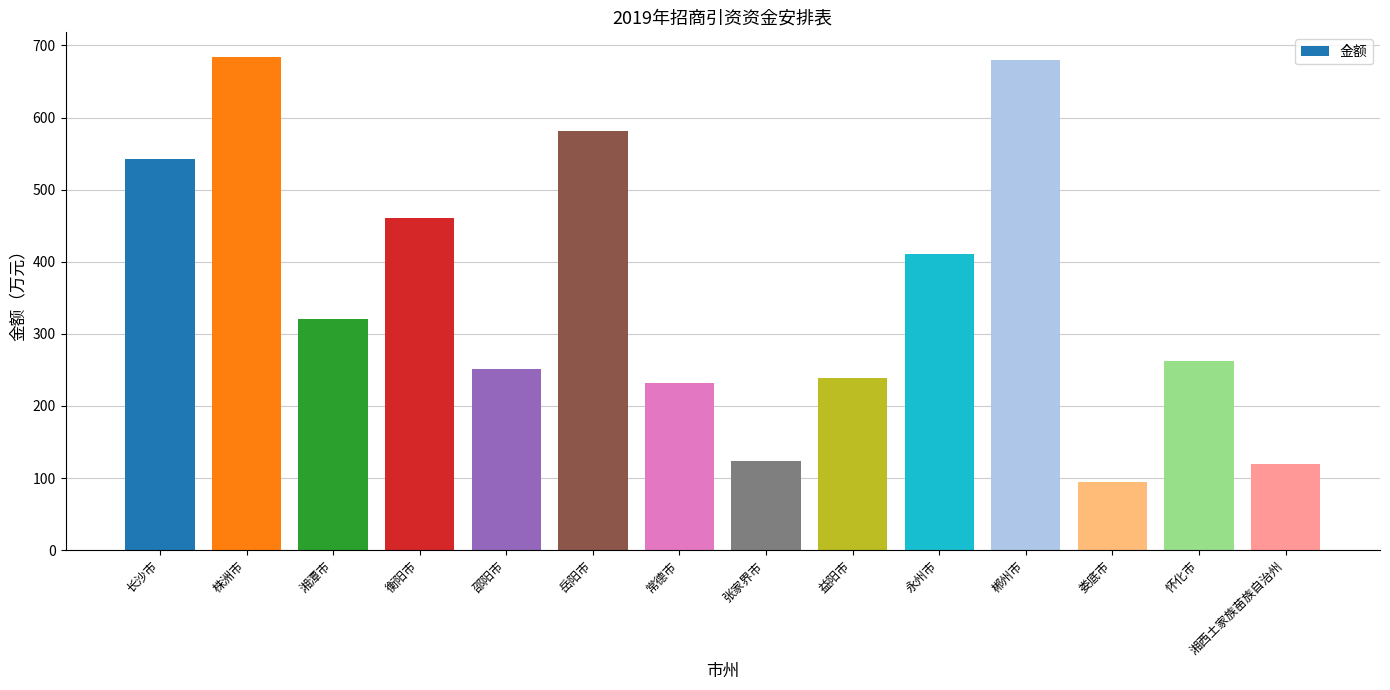

Are the bars horizontal?

No